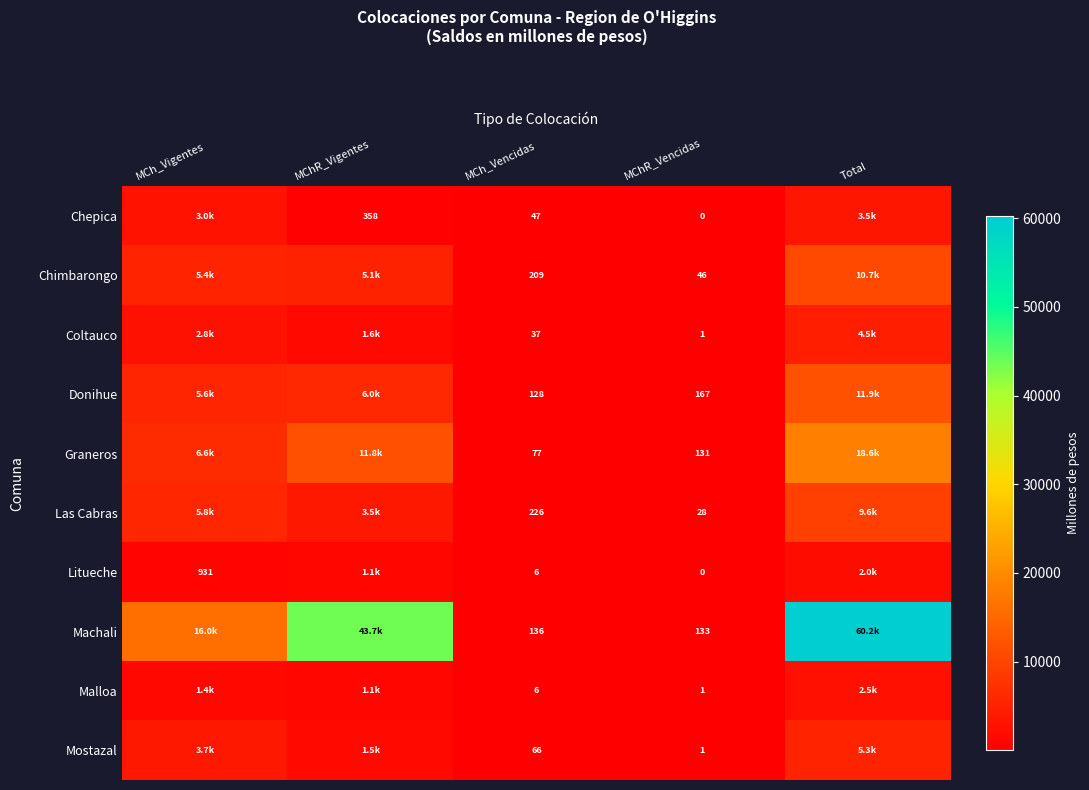

Is the value of Malloa at MChR_Vencidas greater than the value of Machali at MChR_Vencidas?

No